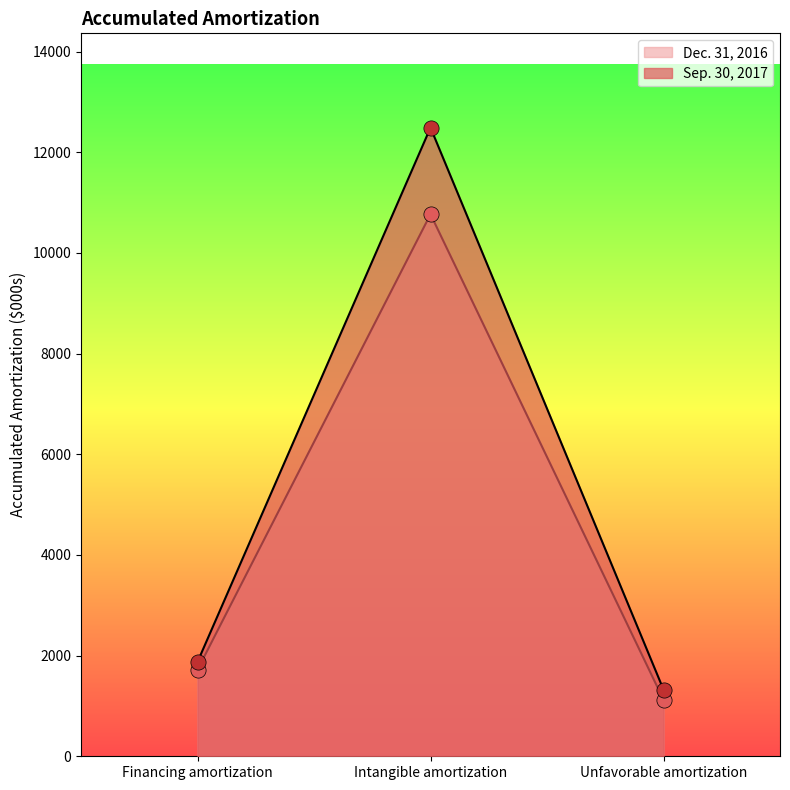

Which series has the largest total across all categories?

Sep. 30, 2017